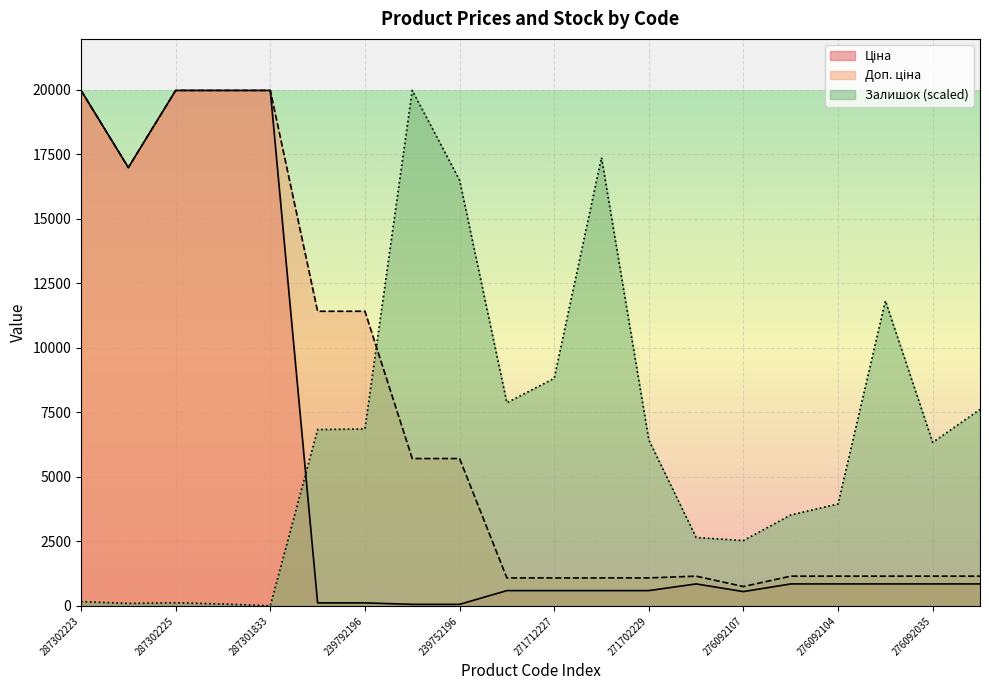

Which category has the lowest value across all series?

287301833